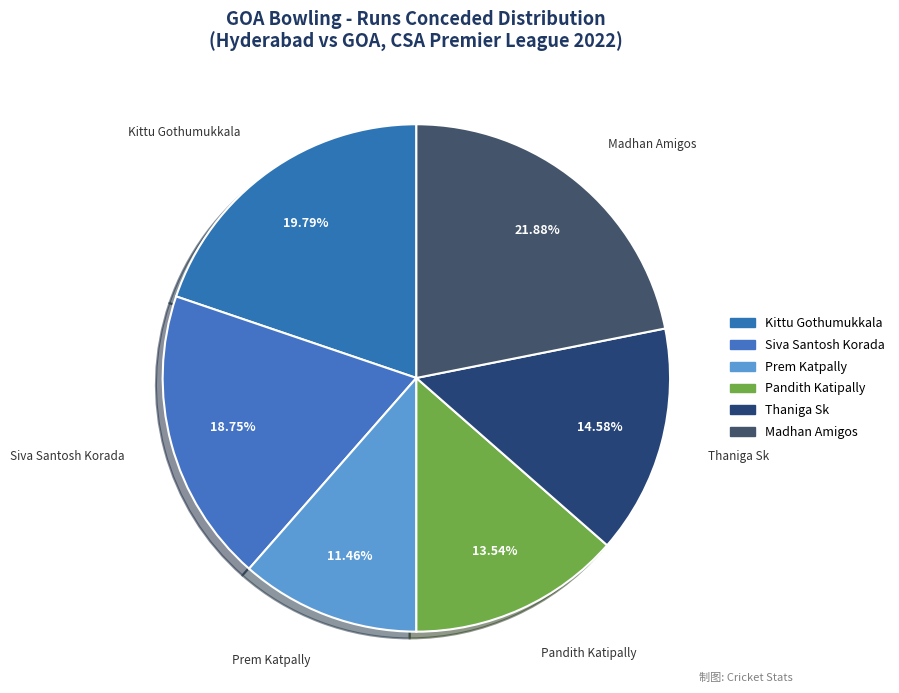

To the nearest percent, what is the difference between the largest and smallest slice percentages?

10%